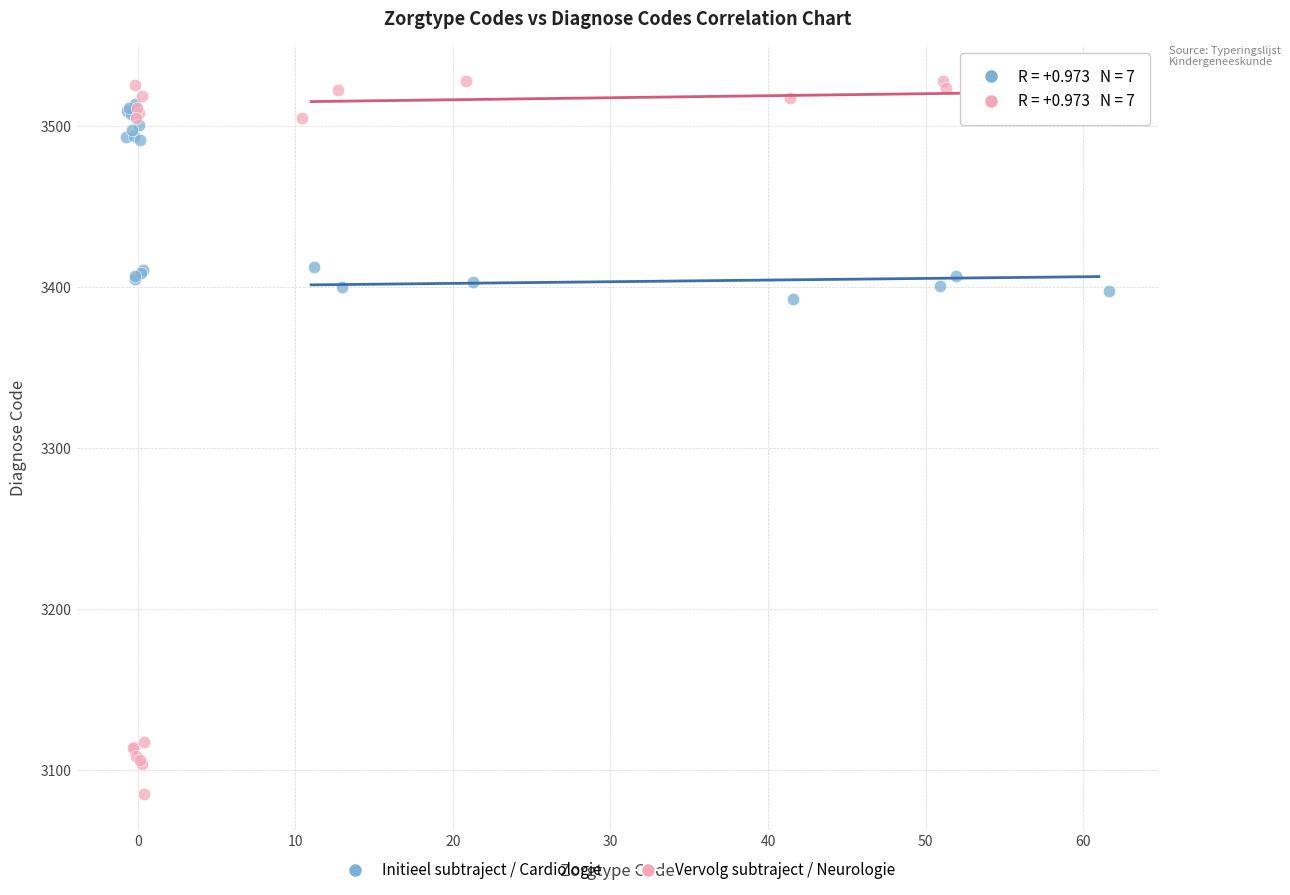

Which series has the widest spread of Y values?

Vervolg subtraject / Neurologie